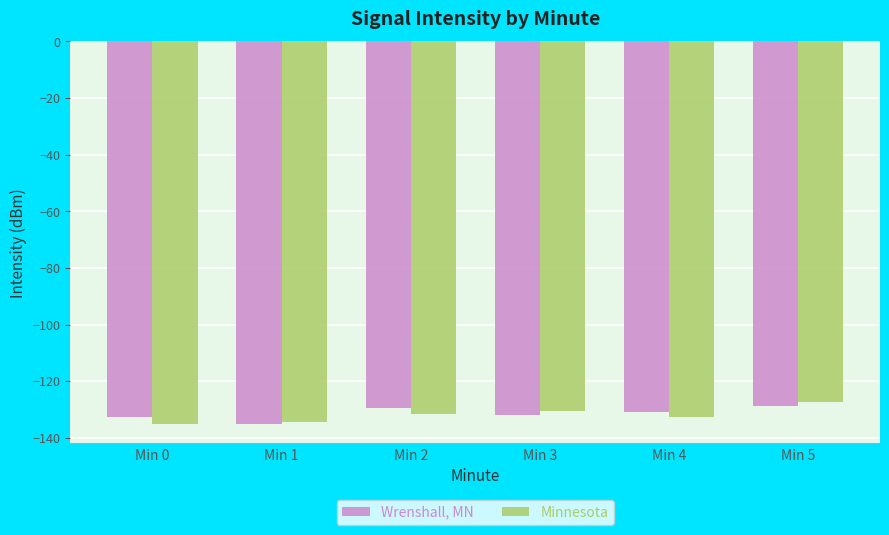

What is the greatest value displayed?

-127.4